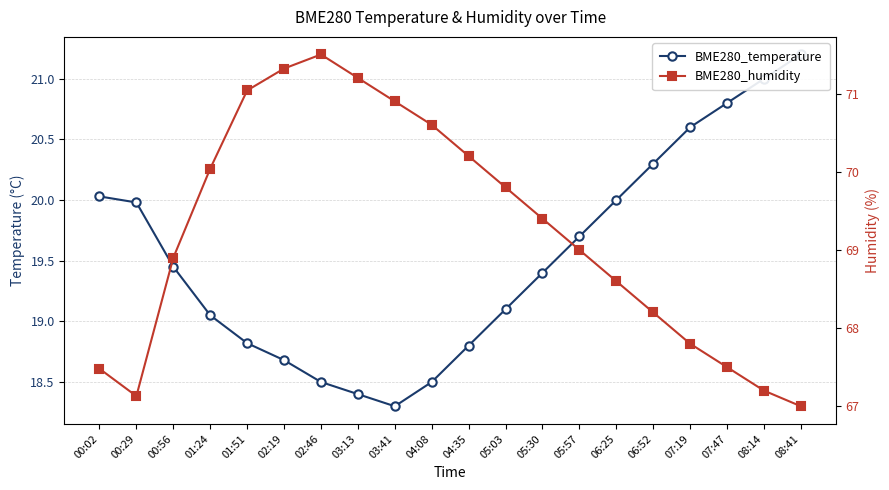

Count the number of categories in the chart.

20